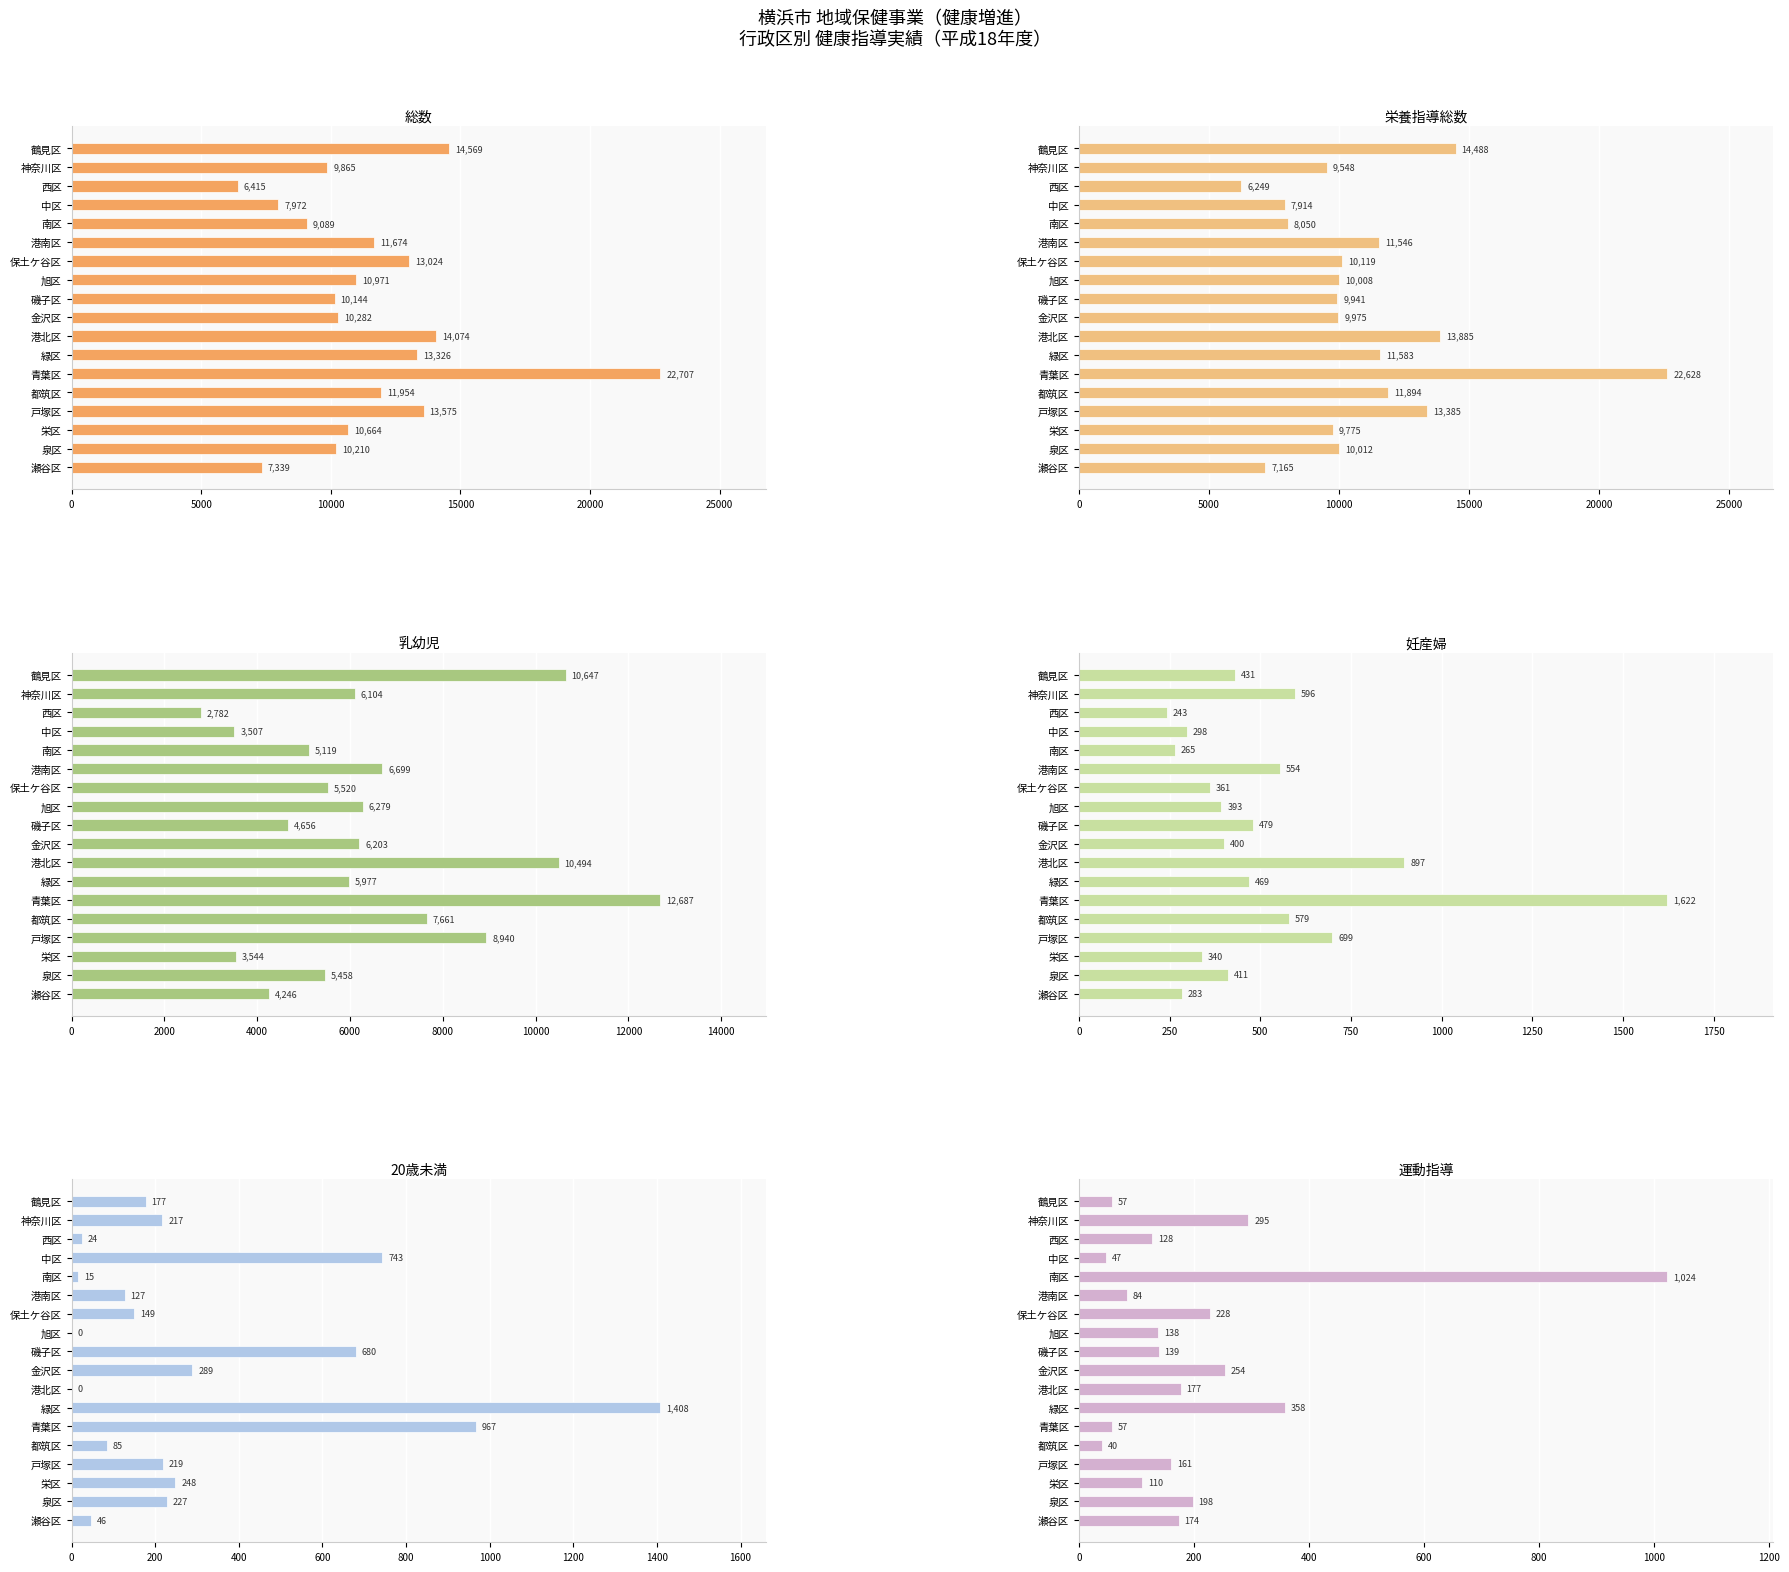

What position from the right is 港北区?

8